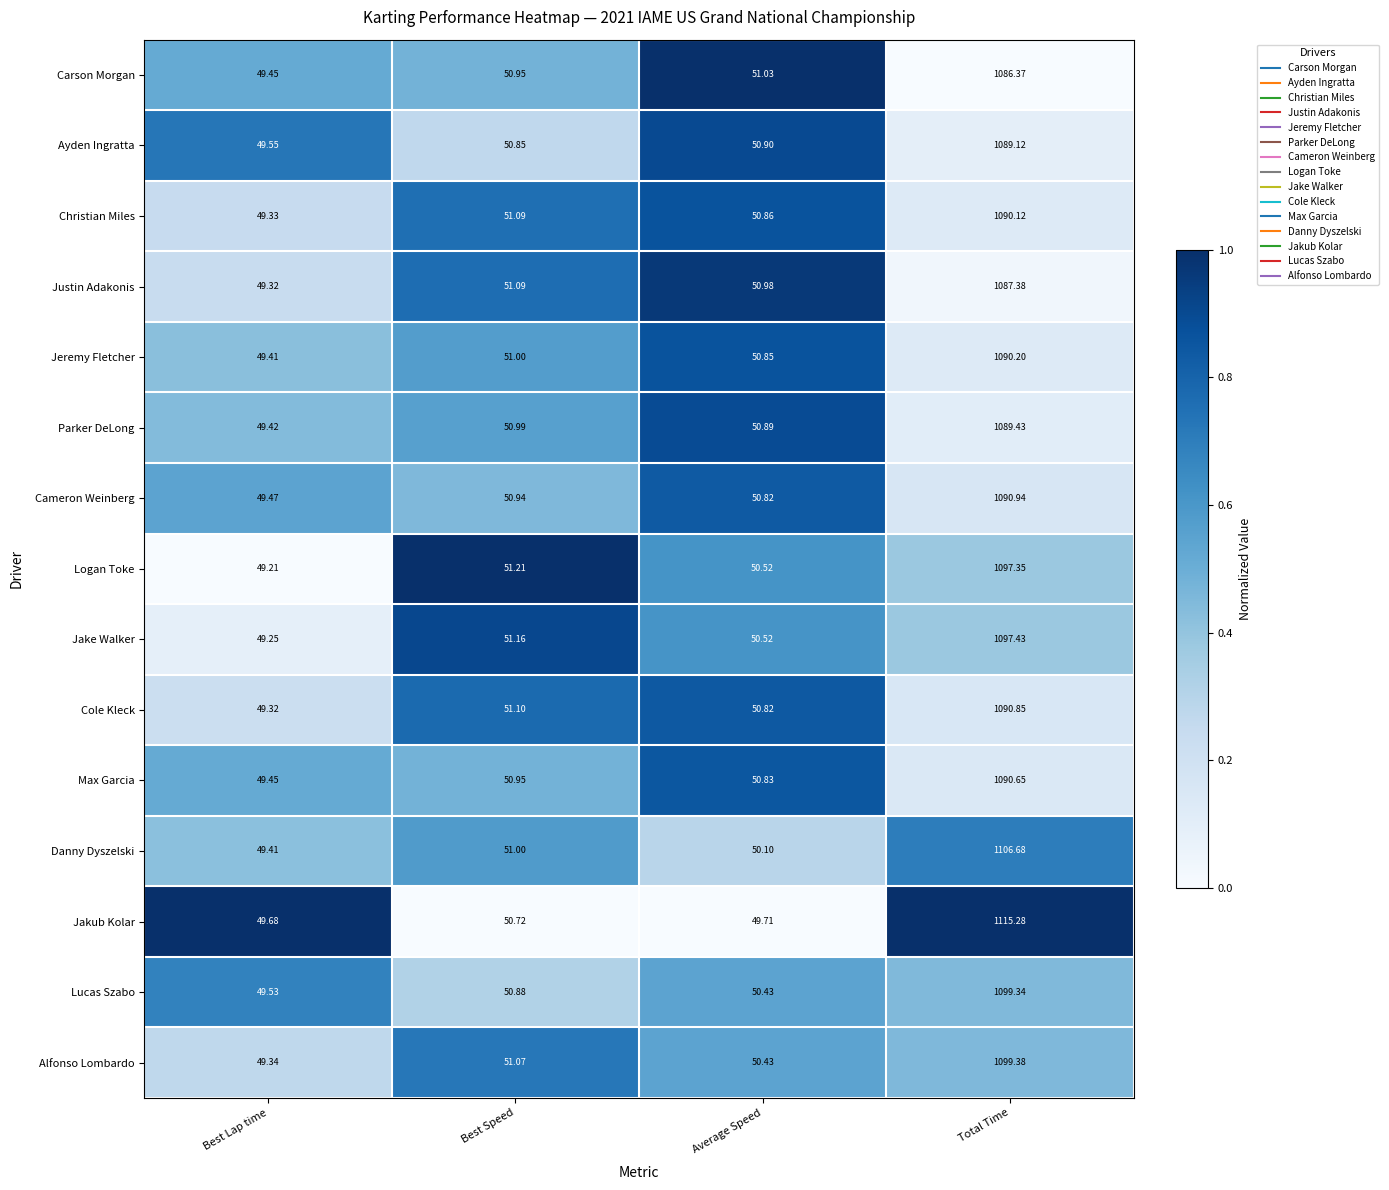

Rank the categories by Max Garcia value from highest to lowest.

Total Time, Best Speed, Average Speed, Best Lap time